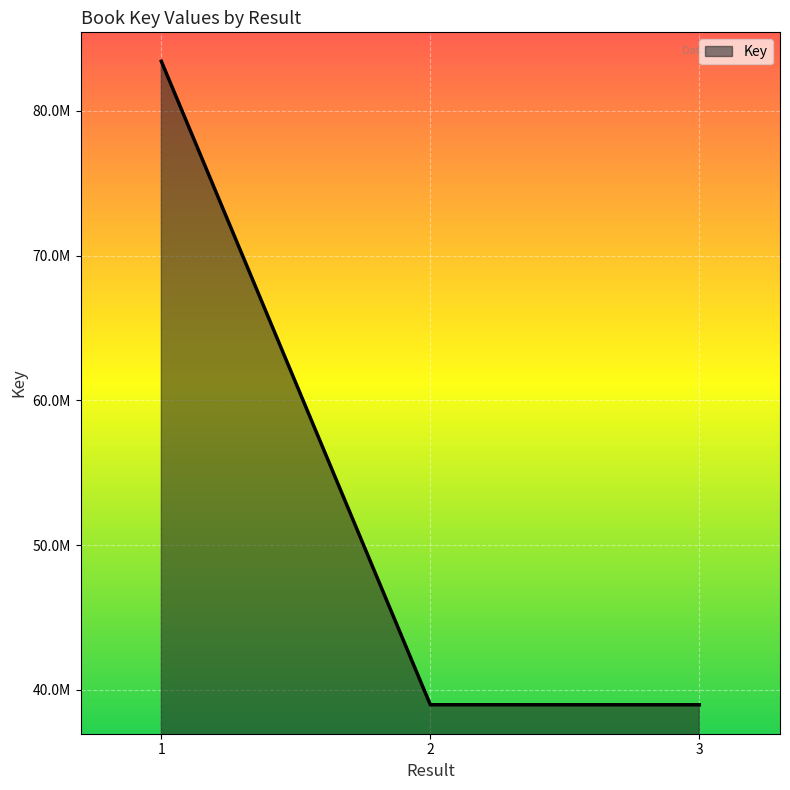

Reading left to right, list all the values displayed in this chart.

1=83434621	=83434621	2=38978023	=38978023	3=38977353